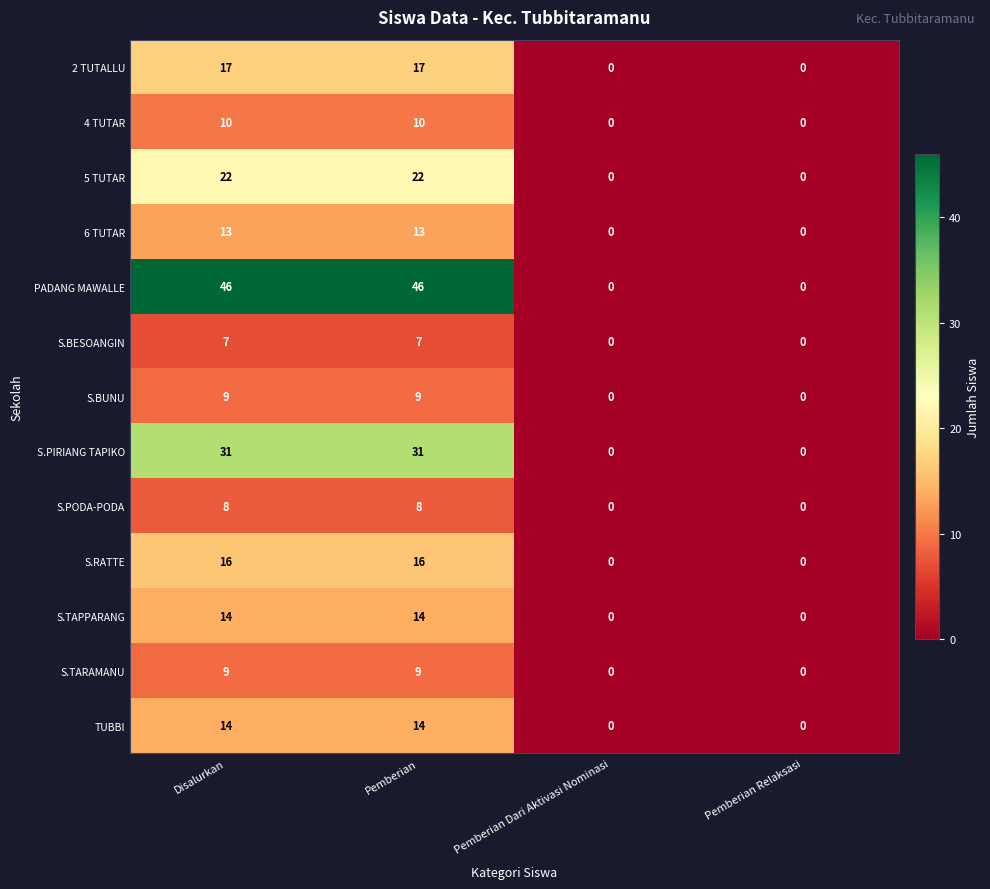

How many data points in 2 TUTALLU are less than 17?

2